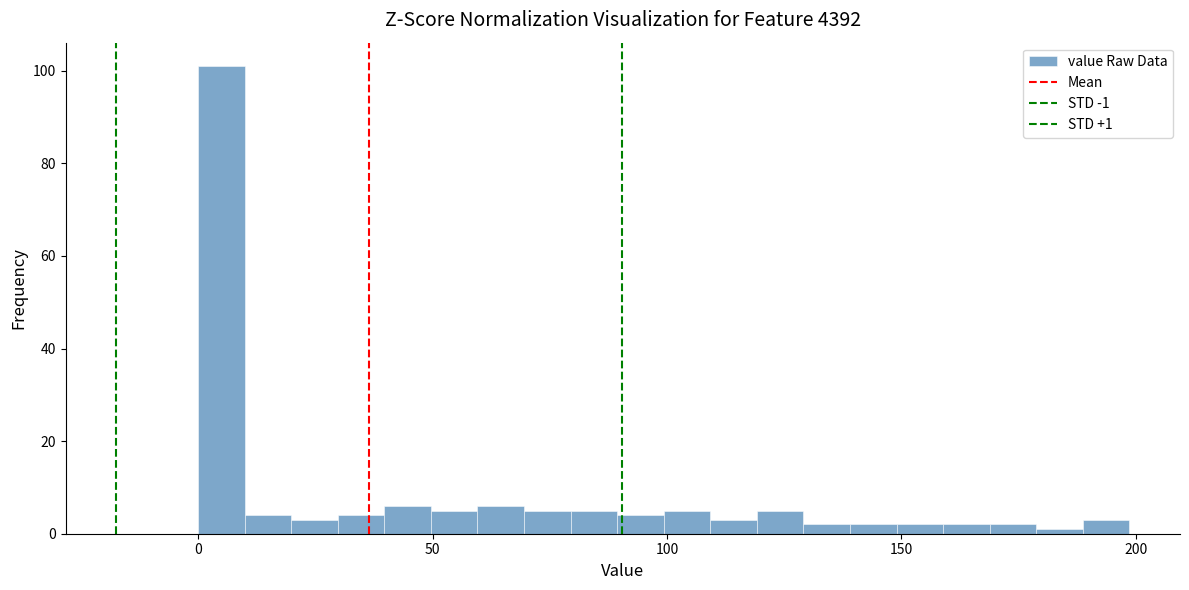

Around what value on the x-axis is the tallest bar? Give the approximate position of its centre, as read against the axis.

5